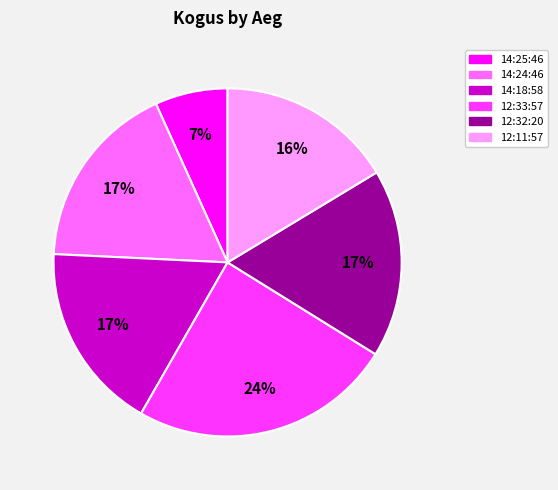

Which has a higher value, 12:32:20 or 12:33:57?

12:33:57